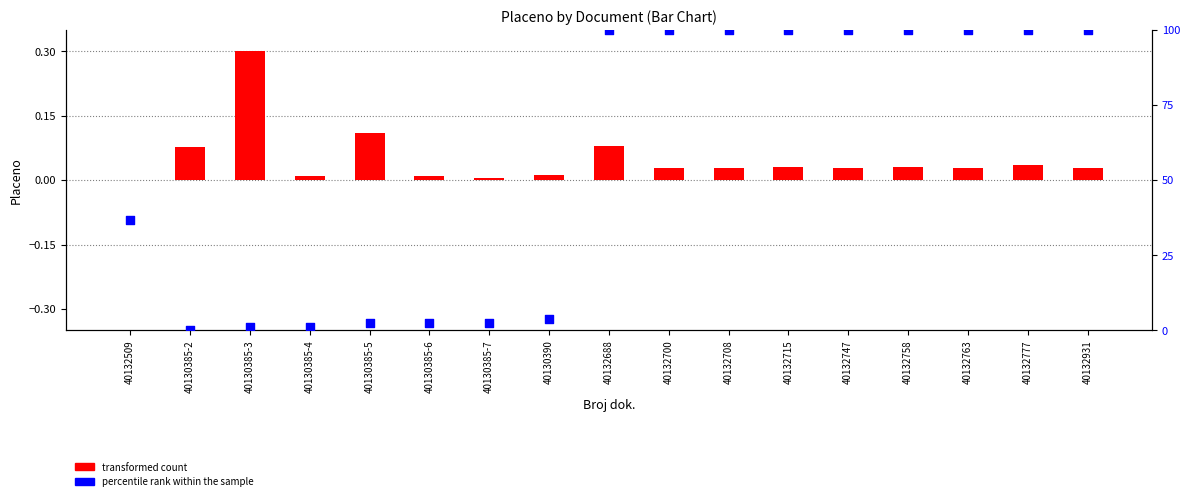

What are all the series names shown in the legend?

transformed count, percentile rank within the sample